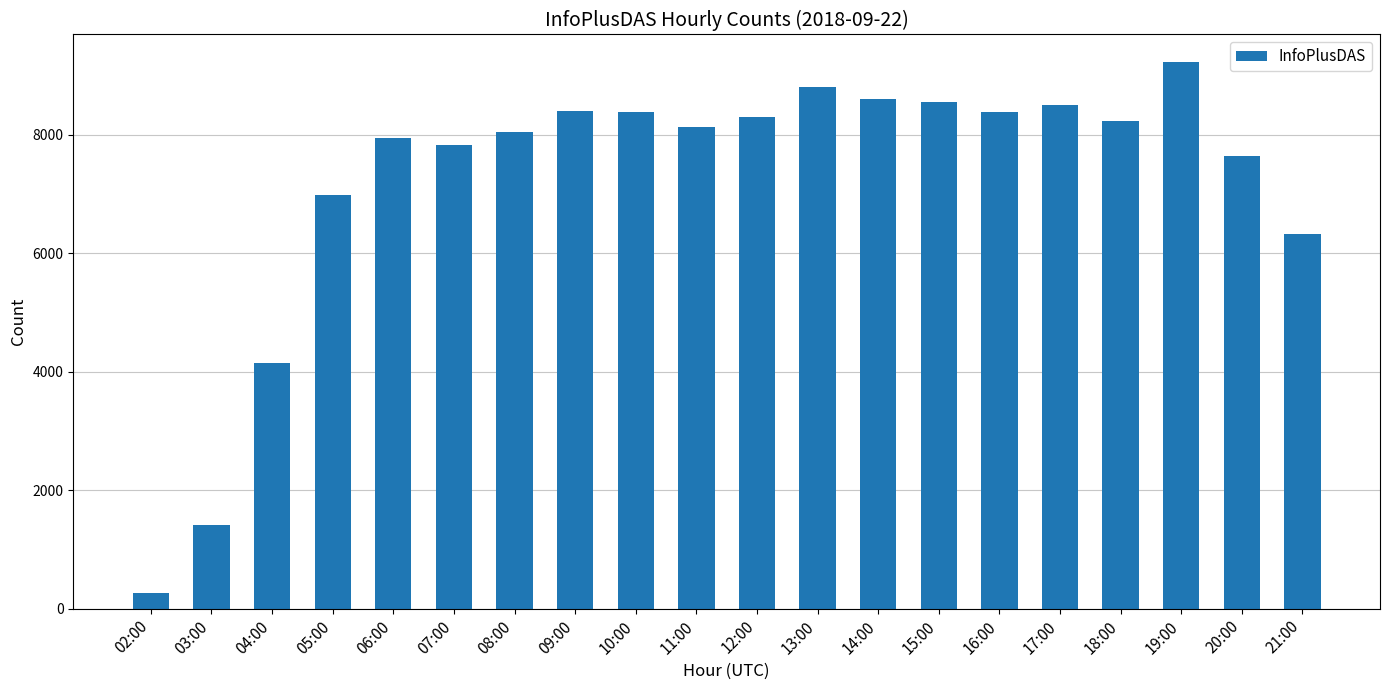

What is the ratio of the value at 14:00 to the value at 20:00?

1.1